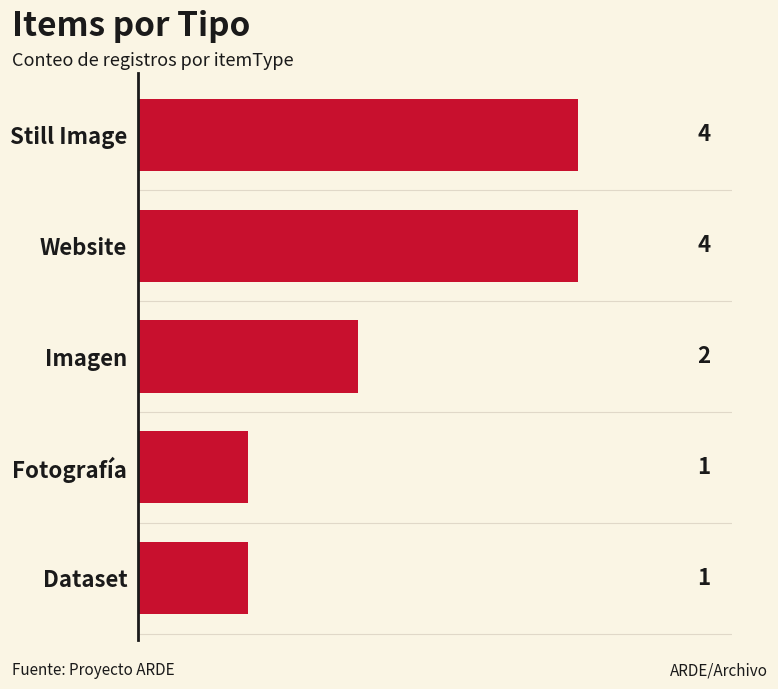

Are the bars horizontal?

Yes